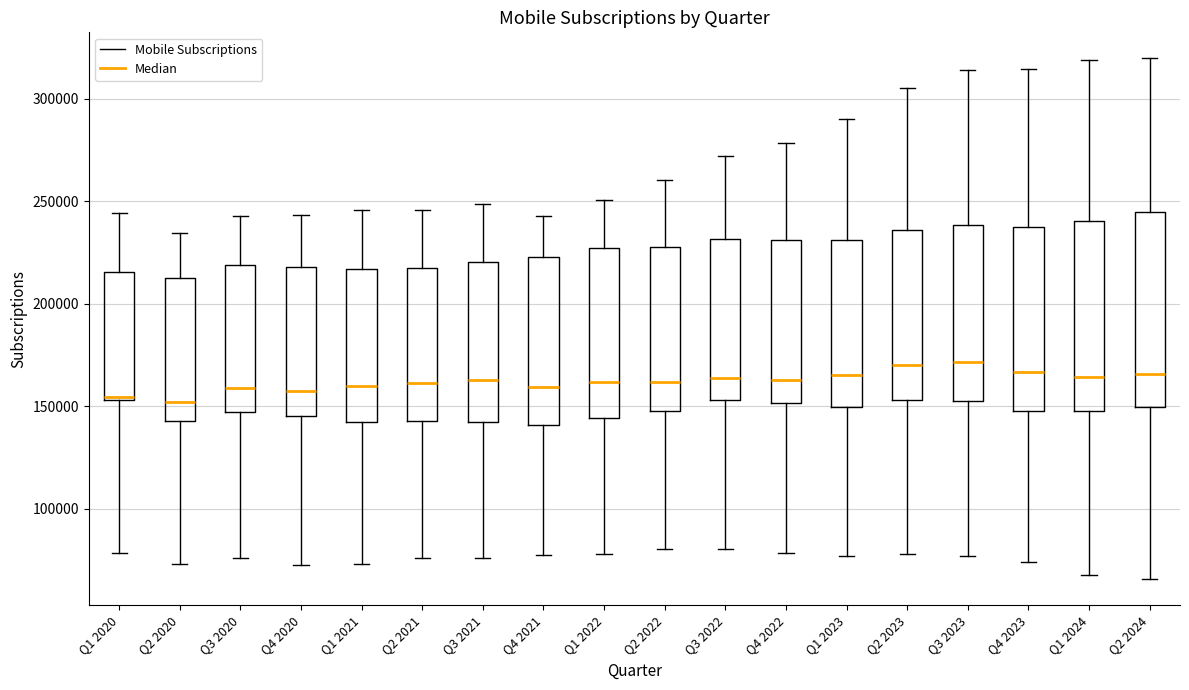

Reading left to right, transcribe this box plot: for each box, give where its median line is, the range the box spans, and where its two whiskers end, as read against the y-axis. The values are not printed on the chart, so give them approximately, as read against the axis.

Q1 2020: median 155000, box 155000 to 215000, whiskers 80000 to 245000
Q2 2020: median 150000, box 145000 to 215000, whiskers 75000 to 235000
Q3 2020: median 160000, box 145000 to 220000, whiskers 75000 to 245000
Q4 2020: median 160000, box 145000 to 220000, whiskers 75000 to 245000
Q1 2021: median 160000, box 140000 to 215000, whiskers 75000 to 245000
Q2 2021: median 160000, box 145000 to 220000, whiskers 75000 to 245000
Q3 2021: median 165000, box 145000 to 220000, whiskers 75000 to 250000
Q4 2021: median 160000, box 140000 to 225000, whiskers 75000 to 245000
Q1 2022: median 160000, box 145000 to 225000, whiskers 80000 to 250000
Q2 2022: median 160000, box 150000 to 225000, whiskers 80000 to 260000
Q3 2022: median 165000, box 155000 to 230000, whiskers 80000 to 270000
Q4 2022: median 165000, box 150000 to 230000, whiskers 80000 to 280000
Q1 2023: median 165000, box 150000 to 230000, whiskers 75000 to 290000
Q2 2023: median 170000, box 155000 to 235000, whiskers 80000 to 305000
Q3 2023: median 170000, box 155000 to 240000, whiskers 75000 to 315000
Q4 2023: median 165000, box 145000 to 240000, whiskers 75000 to 315000
Q1 2024: median 165000, box 150000 to 240000, whiskers 70000 to 320000
Q2 2024: median 165000, box 150000 to 245000, whiskers 65000 to 320000